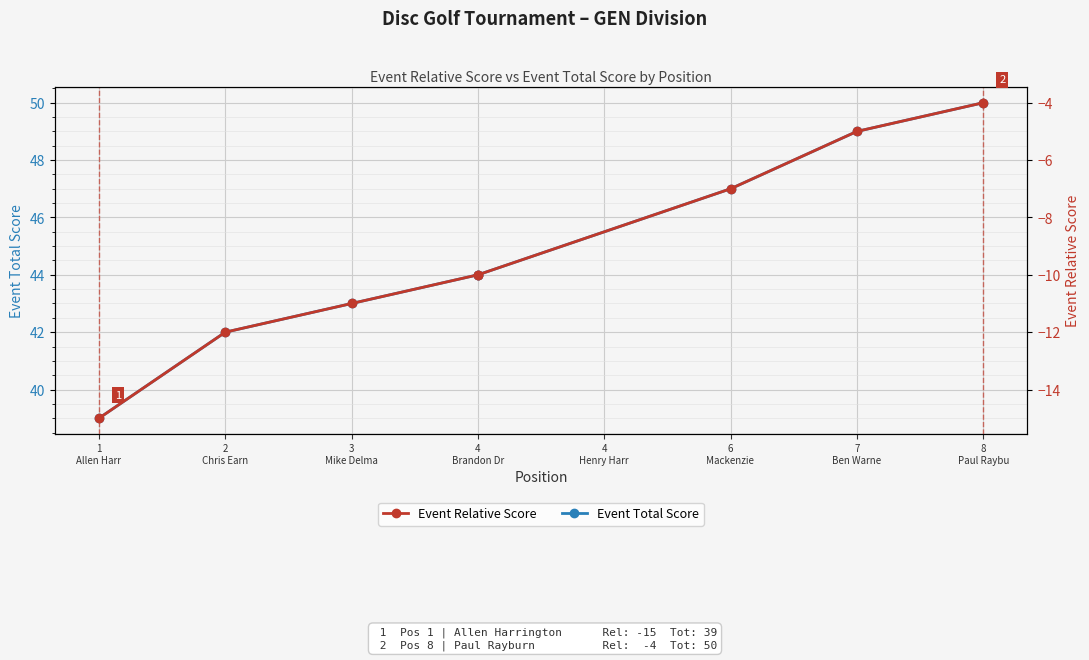

At which category is the sum across all series the highest?

8
Paul Raybu